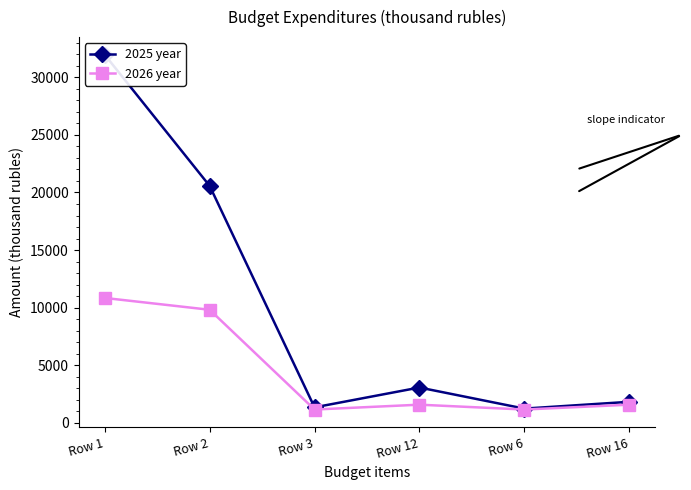

What position from the left is Row 16?

6